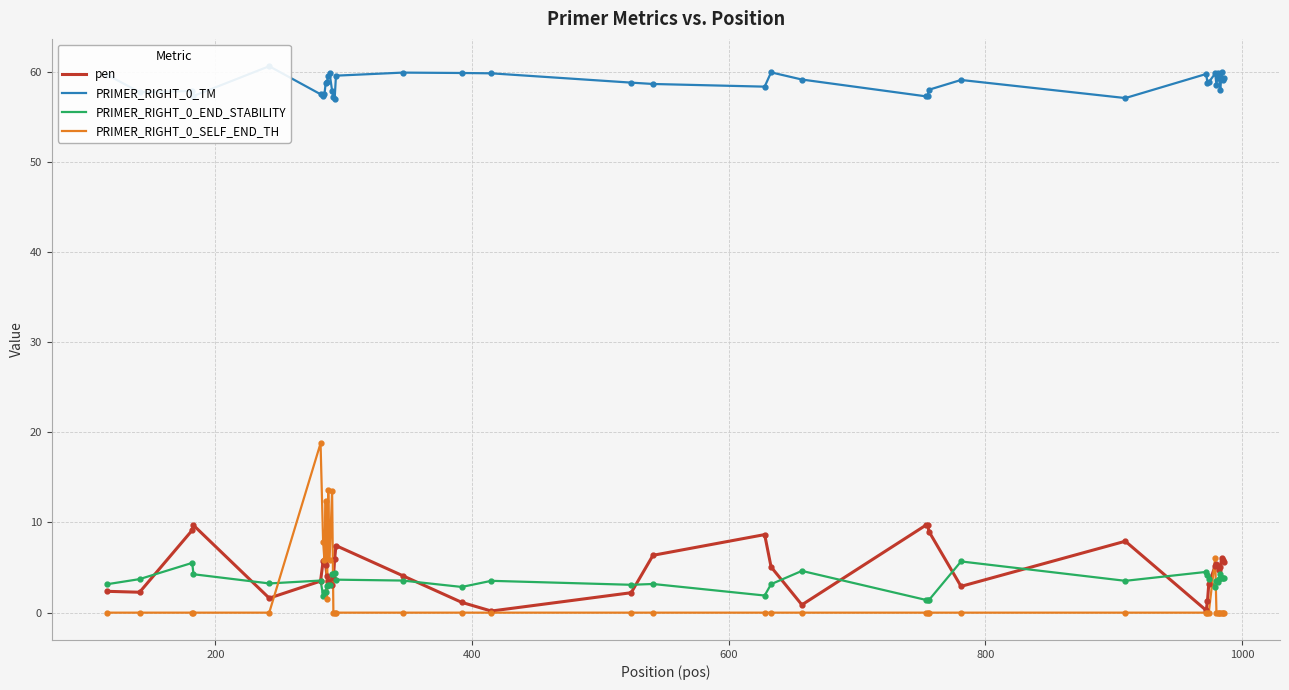

Which series ends up on top after the final intersection of PRIMER_RIGHT_0_SELF_END_TH and PRIMER_RIGHT_0_END_STABILITY?

PRIMER_RIGHT_0_END_STABILITY